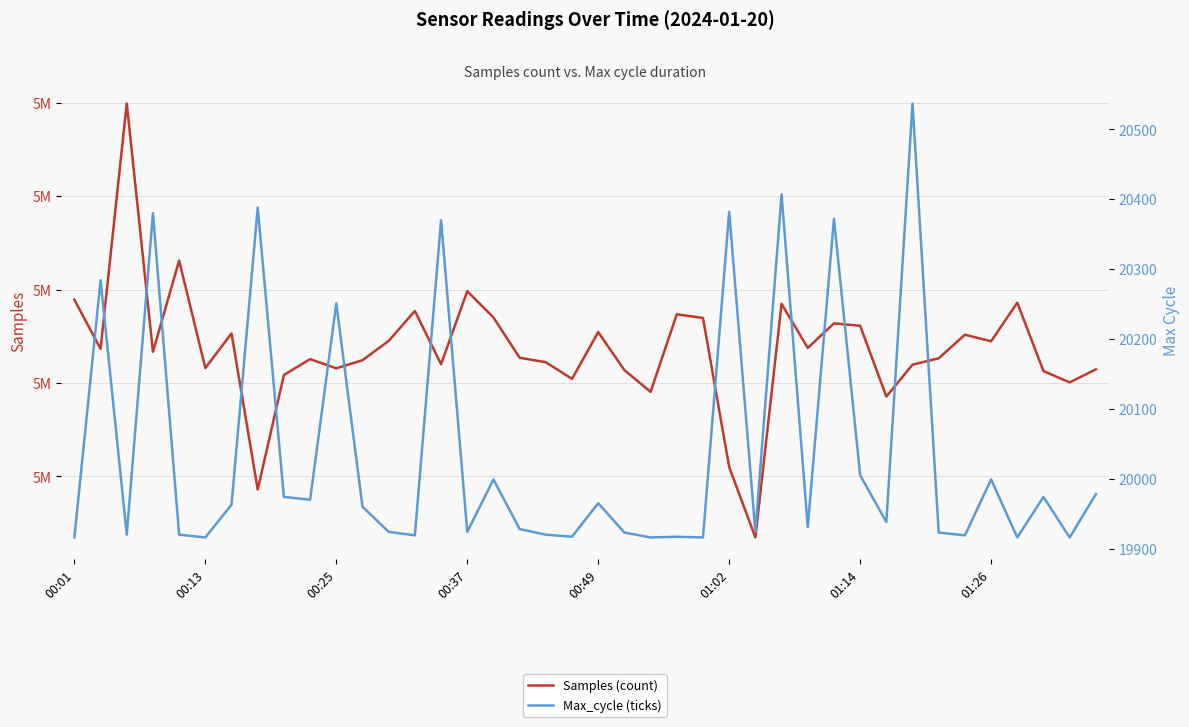

Is the value of Samples (count) at 00:01 greater than the value of Max_cycle (ticks) at 00:25?

Yes